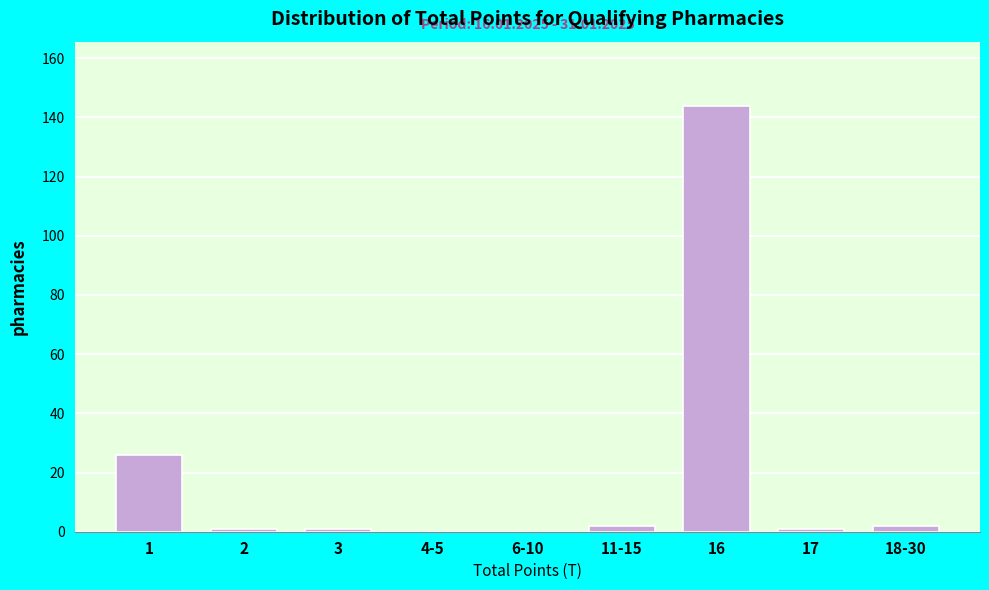

Reading left to right, transcribe all the data shown in this chart.

1=26	2=1	3=1	4-5=0	6-10=0	11-15=2	16=144	17=1	18-30=2